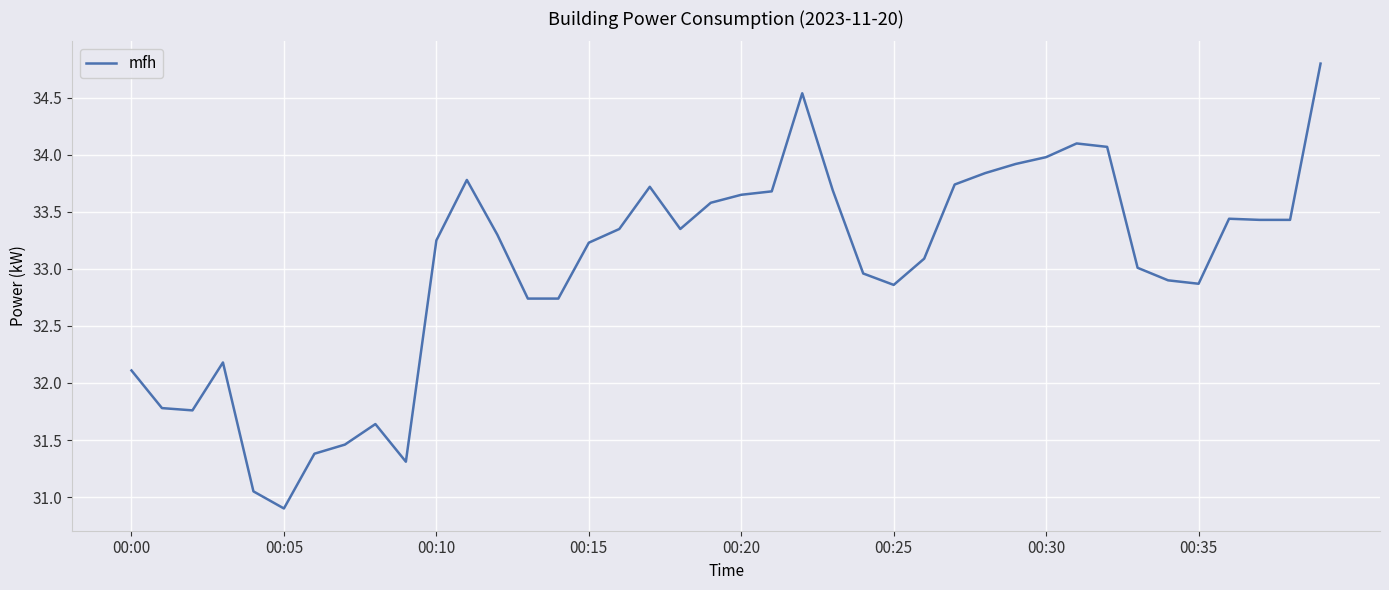

What is the maximum value shown in the chart?

34.8